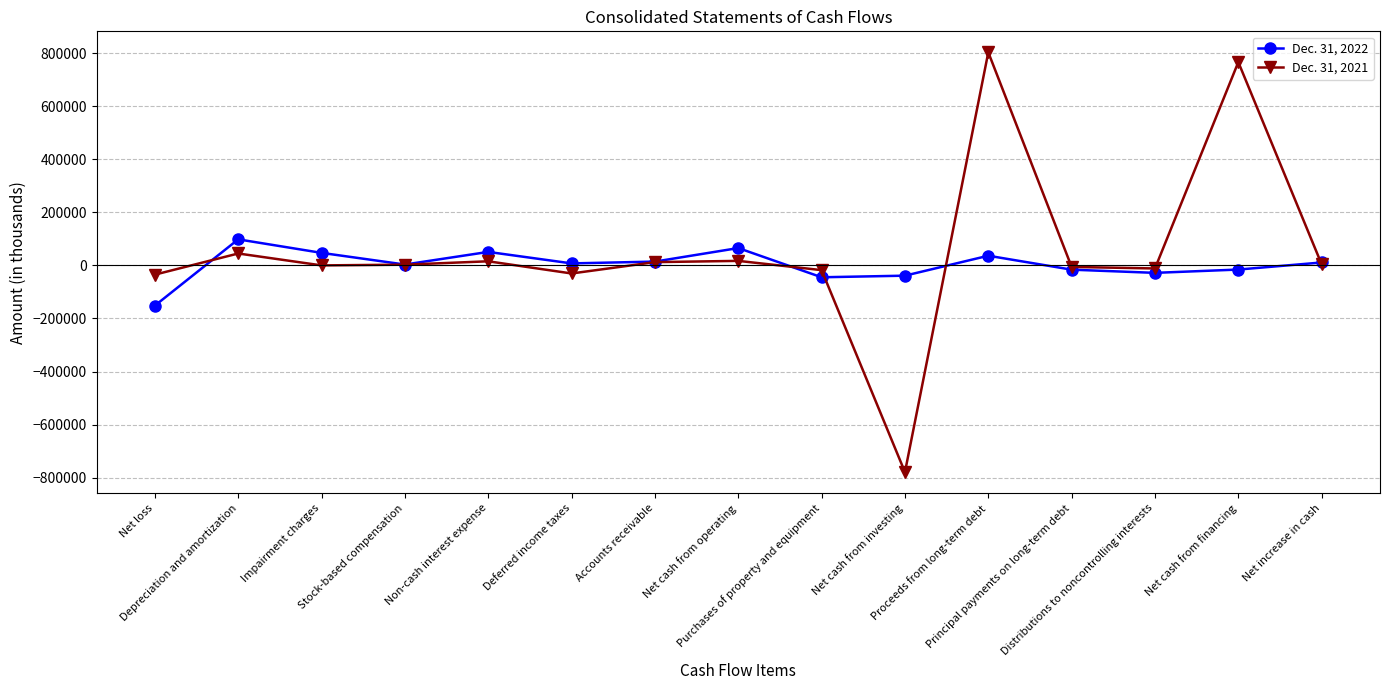

Rank the series by their average value, from highest to lowest.

Dec. 31, 2021, Dec. 31, 2022